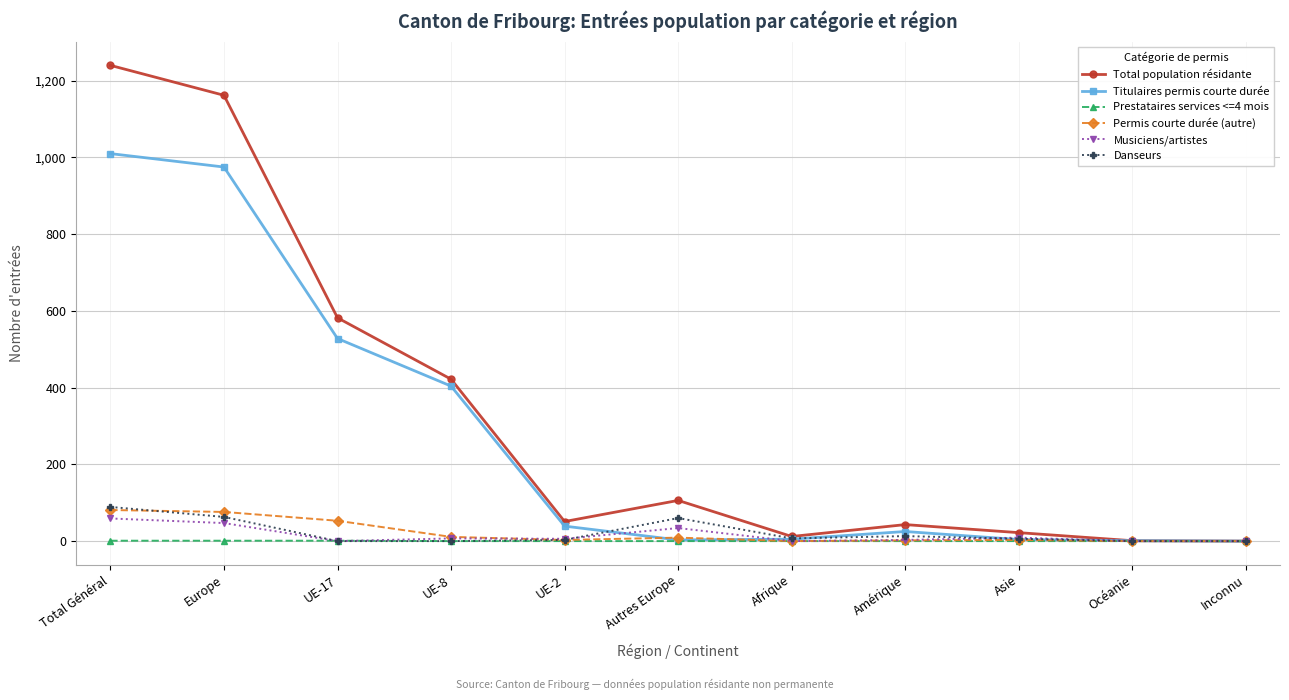

Where is the first local maximum for Total population résidante?

Autres Europe